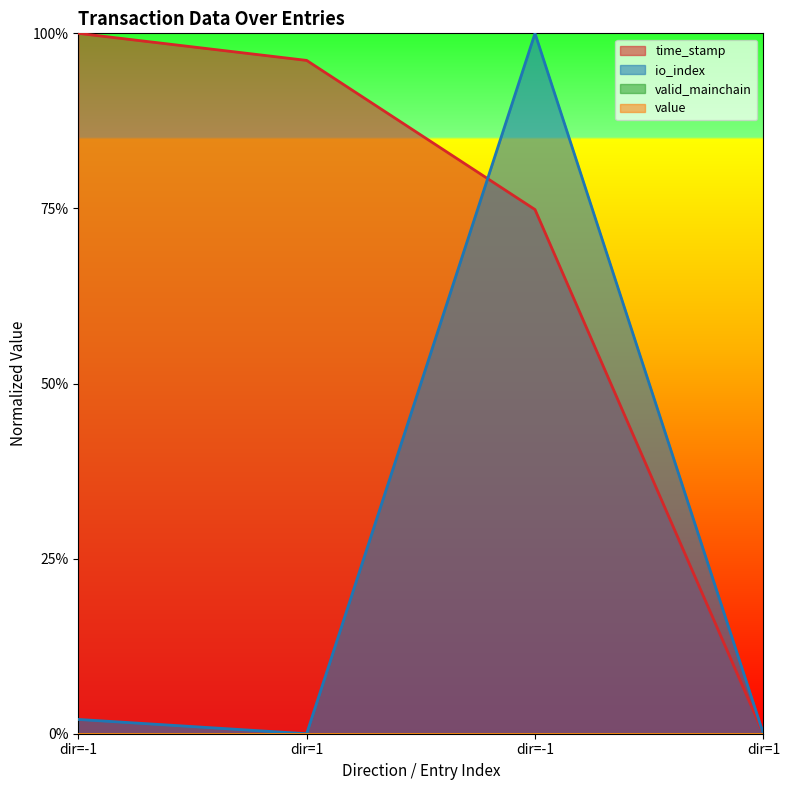

What is the label of the 1st point from the right?

dir=1